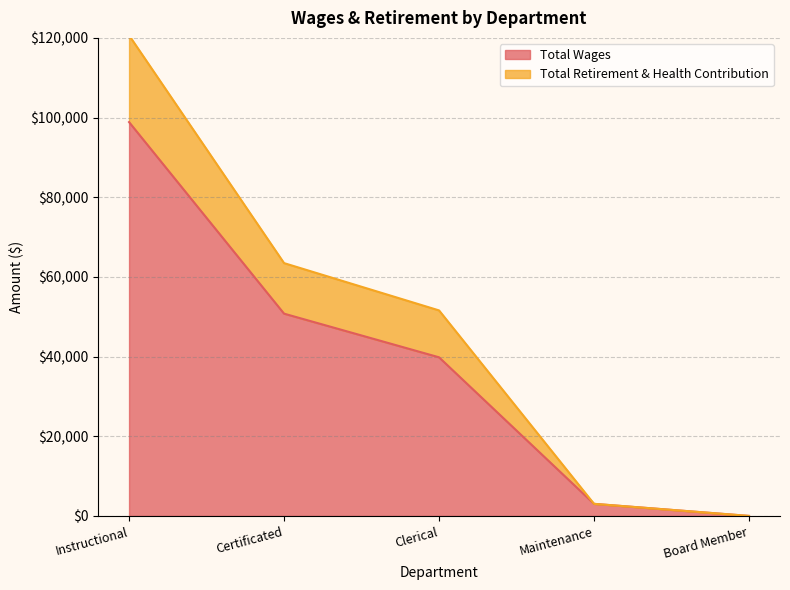

What is the value of the Total Retirement & Health Contribution point at the 1st from the left?

120642